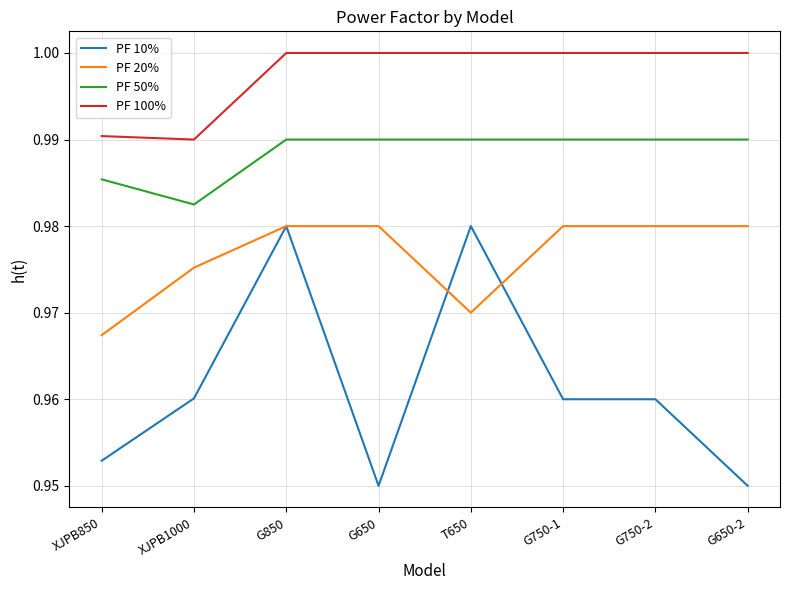

At G650-2, list the series in order from largest to smallest.

PF 100%, PF 50%, PF 20%, PF 10%